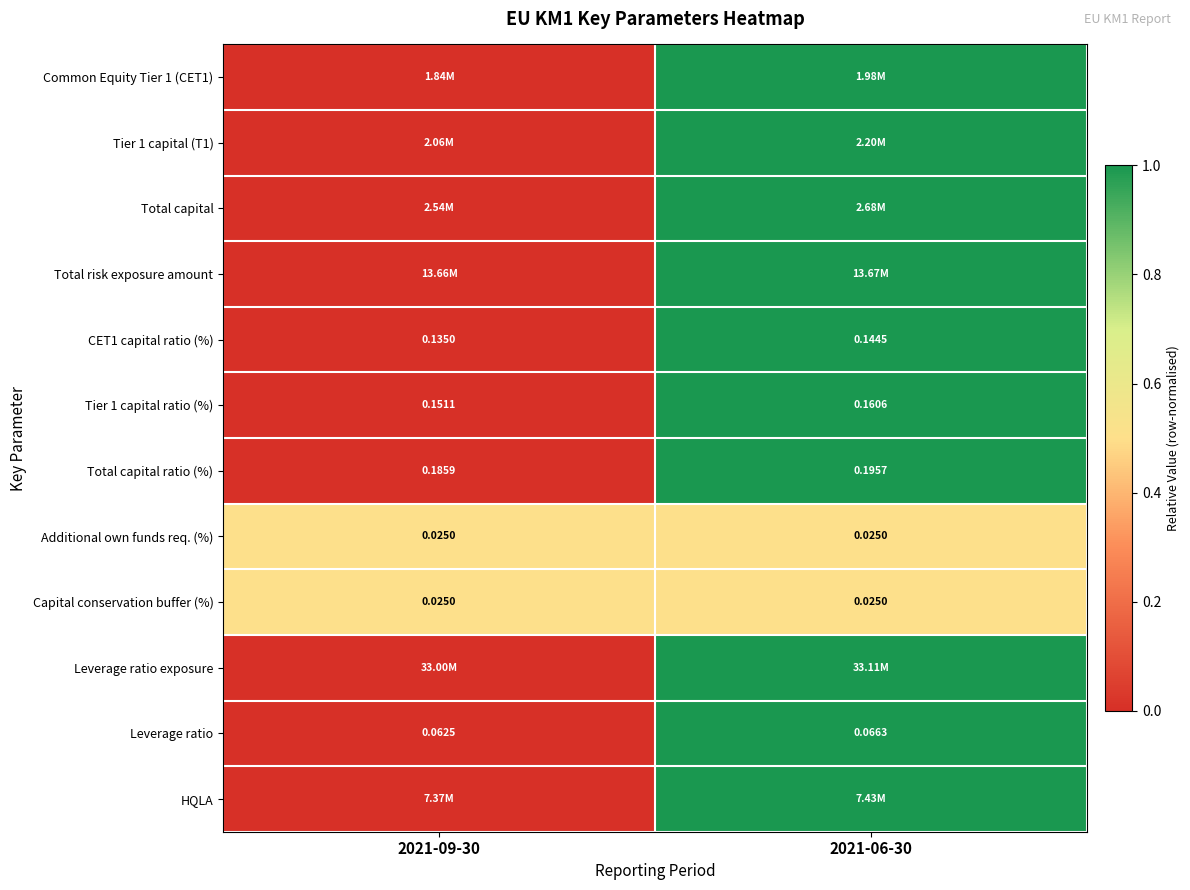

Is the value of Total capital ratio (%) at 2021-09-30 greater than the value of Additional own funds req. (%) at 2021-06-30?

Yes